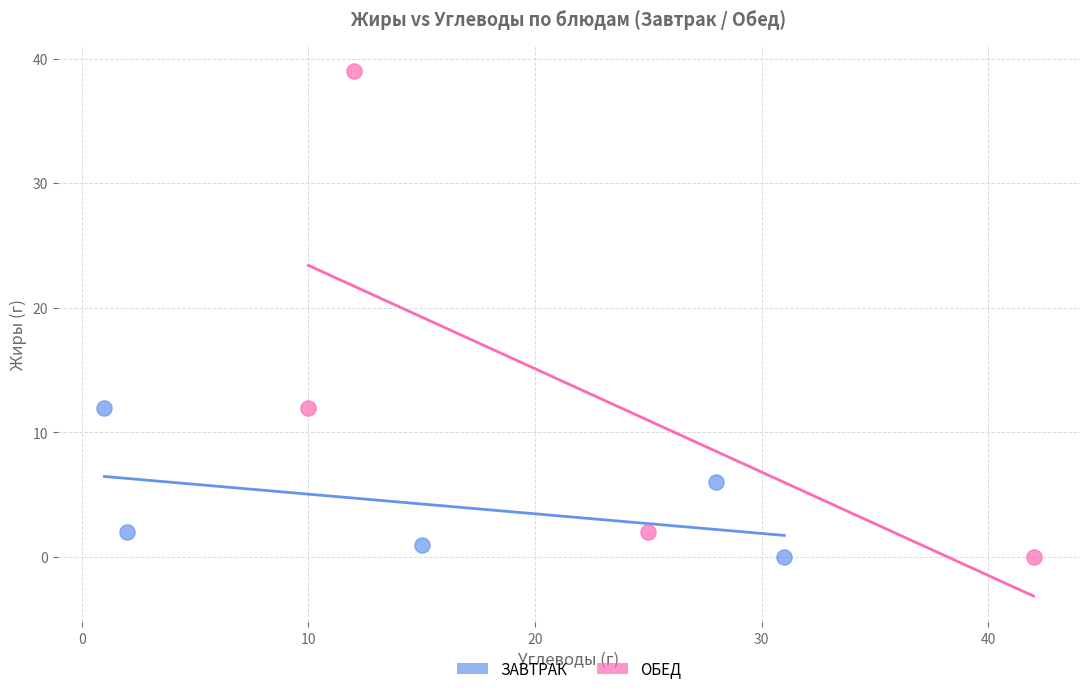

Which series reaches the maximum Y coordinate?

ОБЕД